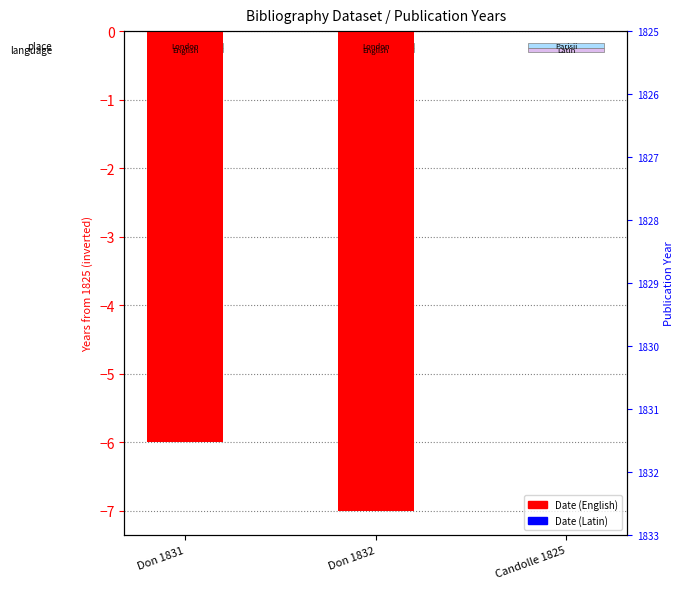

Which category has the highest value across all series?

Candolle 1825